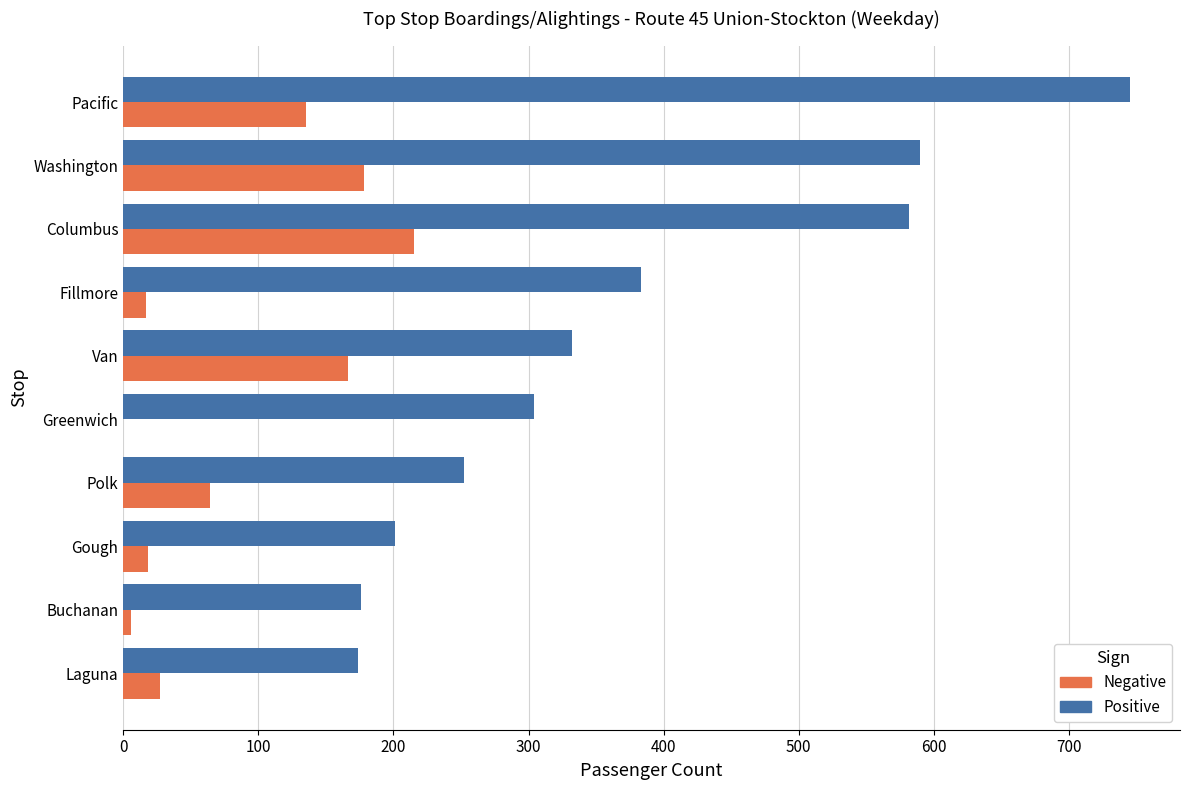

At which category is the sum across all series the highest?

Pacific